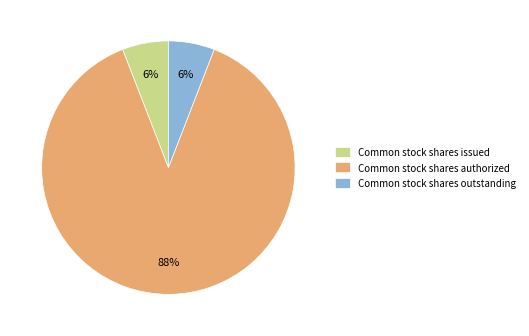

How many segments does this pie chart have?

3